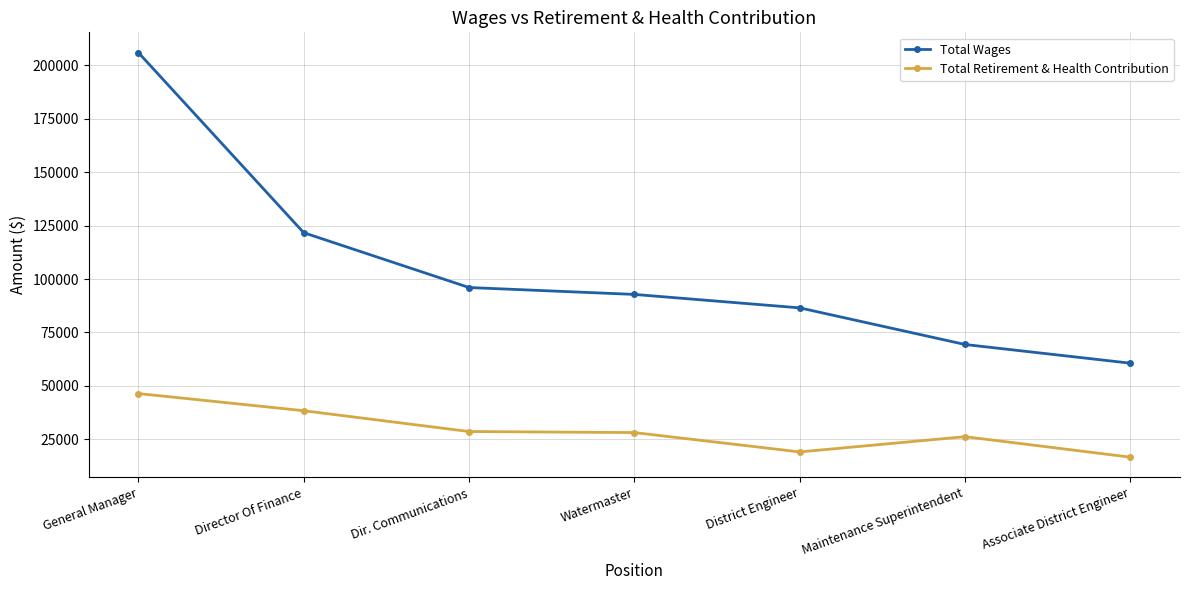

Which series has the widest spread of values?

Total Wages